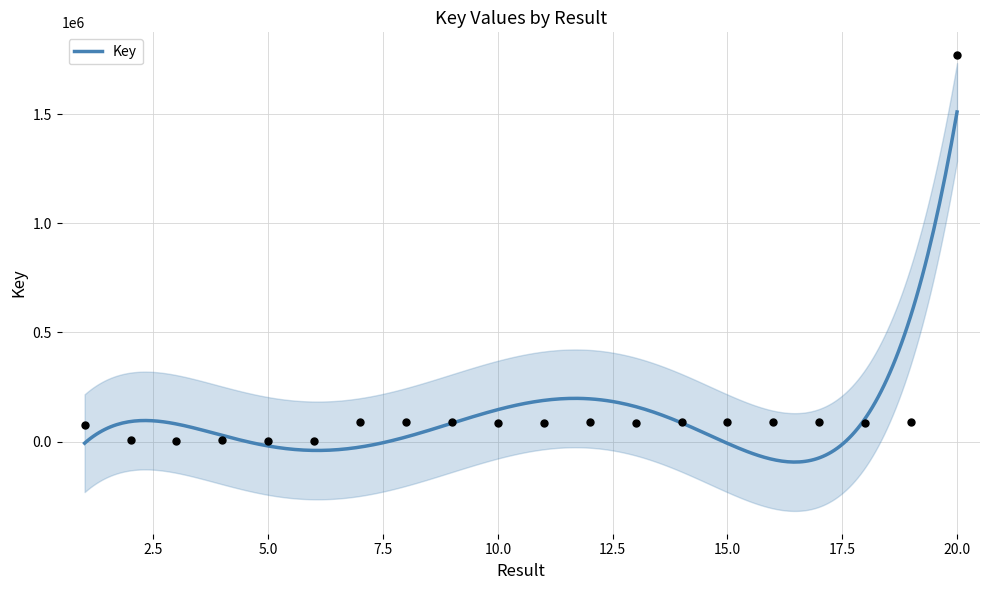

What is the change in value from 3 to 12?

+84432